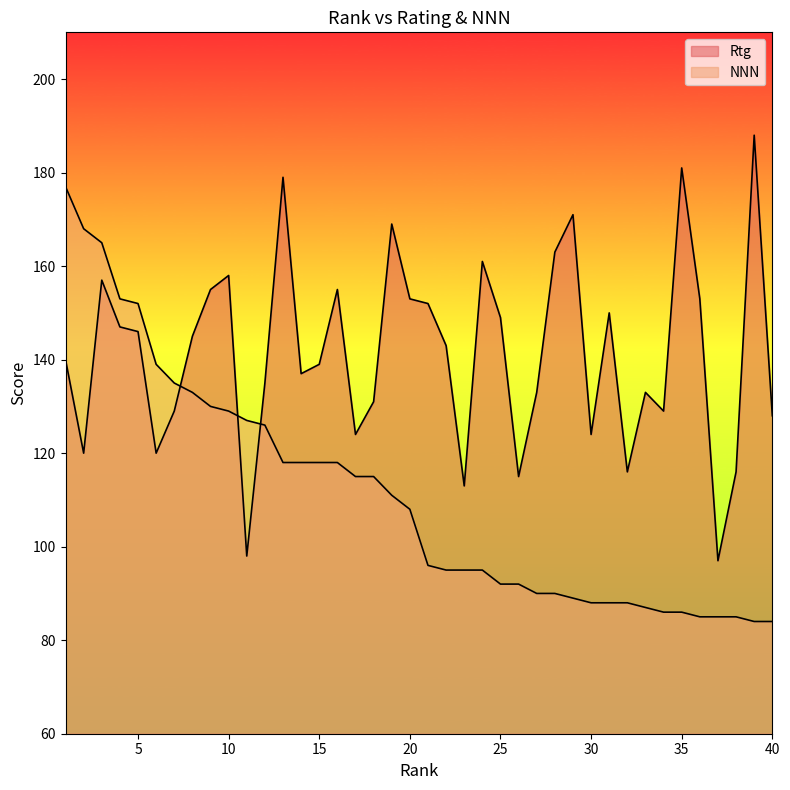

Which series has the largest range (max minus min)?

NNN